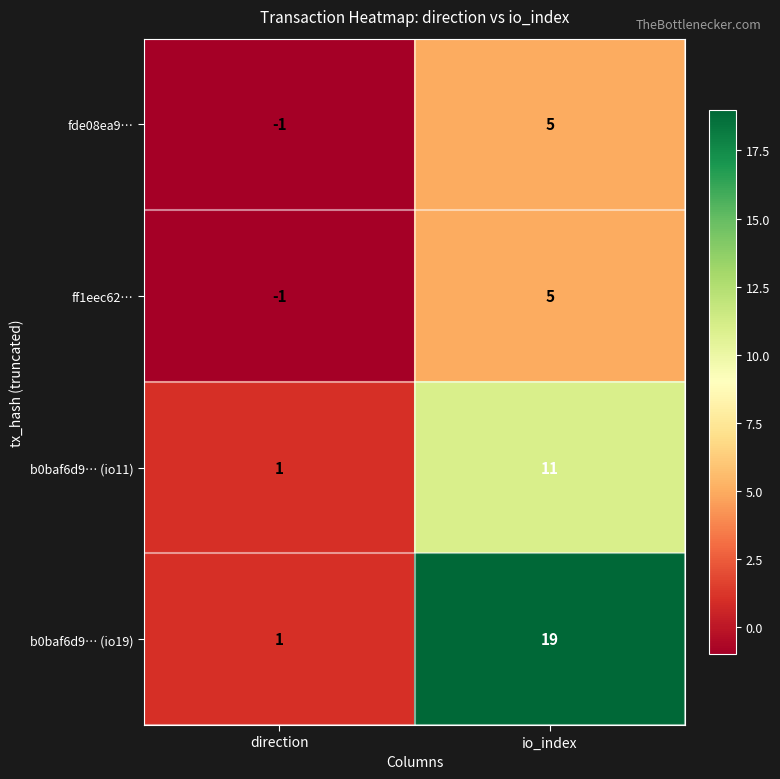

What is the sum of the b0baf6d9… (io11) values at io_index and direction?

12